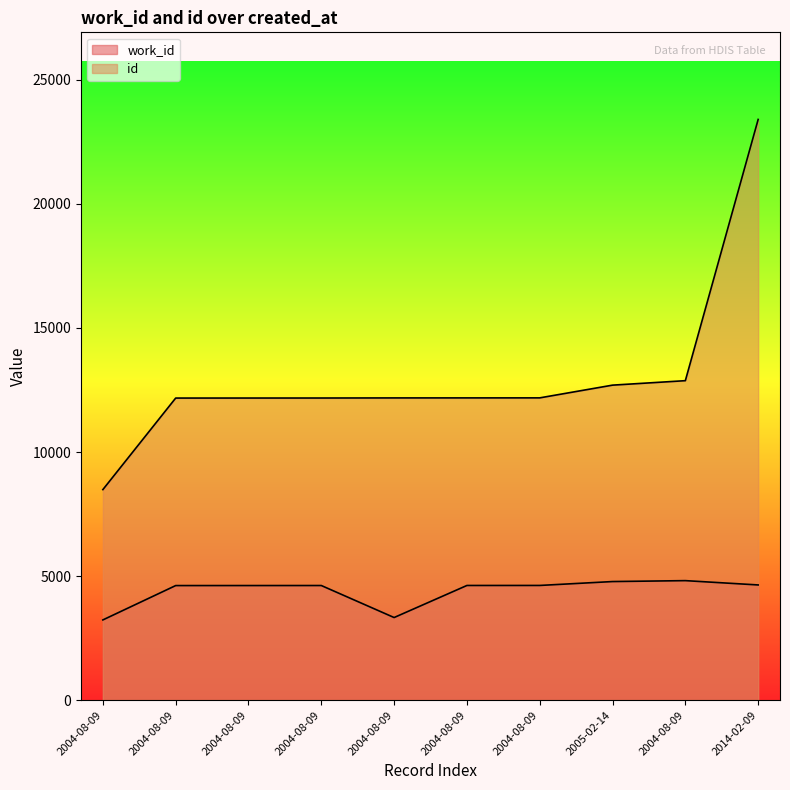

At 2004-08-09, list the series in order from smallest to largest.

work_id, id